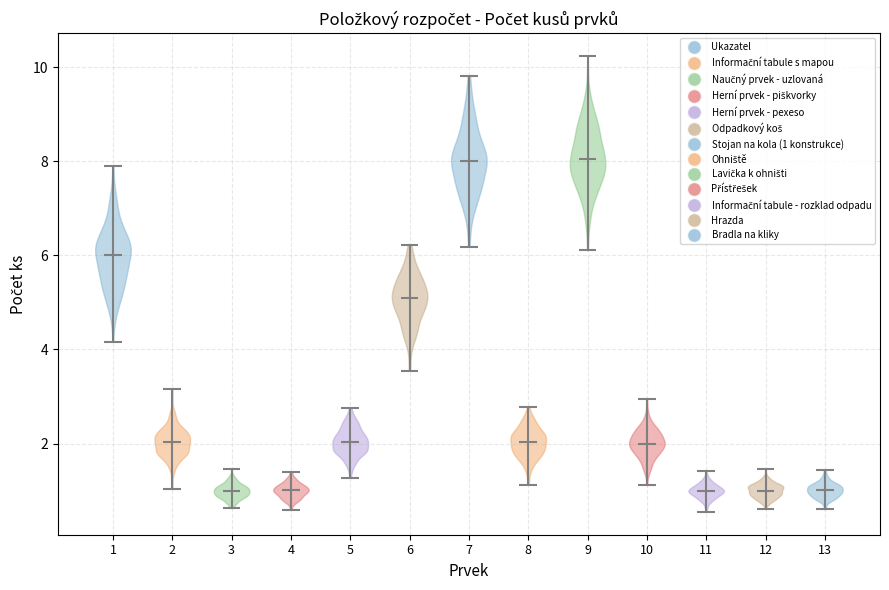

Reading left to right, read every violin against the y-axis: where its median line is, and the lowest and highest points it reaches. The values are not printed on the chart, so give them approximately, as read against the axis.

1: median line 6.0, lowest point 4.2, highest point 8.0
2: median line 2.0, lowest point 1.0, highest point 3.2
3: median line 1.0, lowest point 0.6, highest point 1.4
4: median line 1.0, lowest point 0.6, highest point 1.4
5: median line 2.0, lowest point 1.2, highest point 2.8
6: median line 5.0, lowest point 3.6, highest point 6.2
7: median line 8.0, lowest point 6.2, highest point 9.8
8: median line 2.0, lowest point 1.2, highest point 2.8
9: median line 8.0, lowest point 6.2, highest point 10.2
10: median line 2.0, lowest point 1.2, highest point 3.0
11: median line 1.0, lowest point 0.6, highest point 1.4
12: median line 1.0, lowest point 0.6, highest point 1.4
13: median line 1.0, lowest point 0.6, highest point 1.4